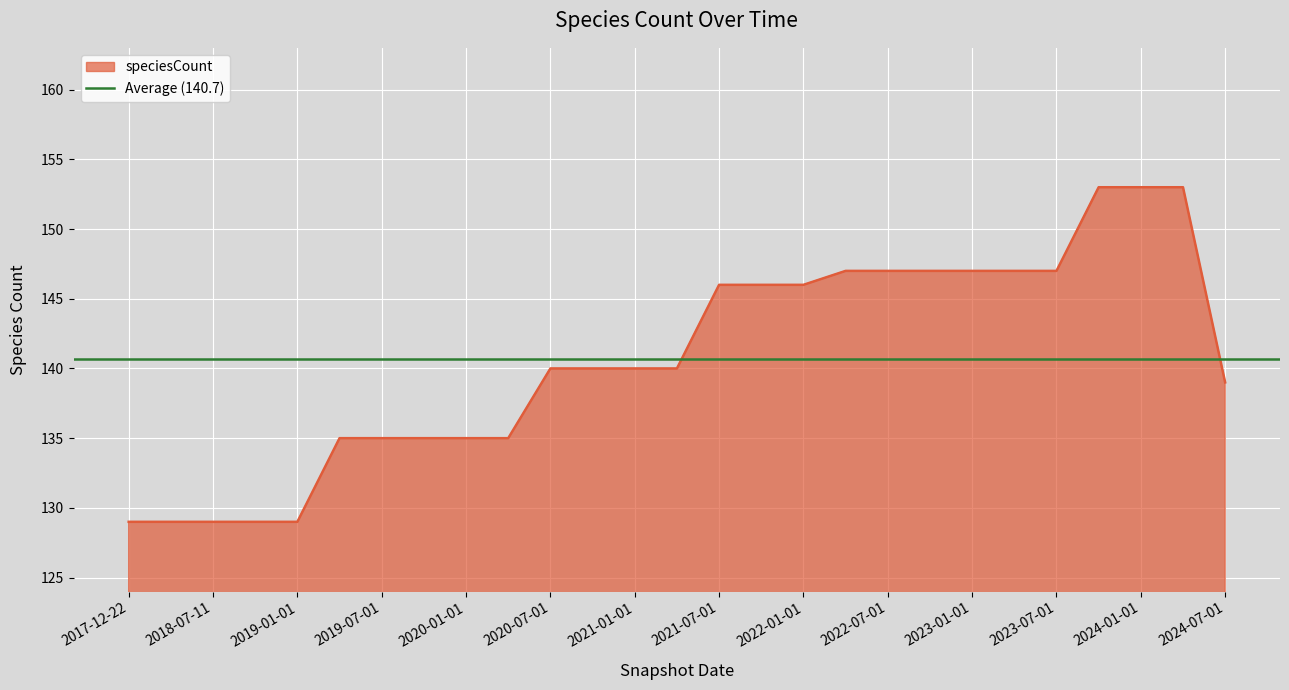

Reading left to right, transcribe all the data shown in this chart.

2017-12-22=129	2018-04-09=129	2018-07-11=129	2018-09-28=129	2019-01-01=129	2019-04-06=135	2019-07-01=135	2019-10-09=135	2020-01-01=135	2020-04-01=135	2020-07-01=140	2020-10-01=140	2021-01-01=140	2021-04-01=140	2021-07-01=146	2021-10-01=146	2022-01-01=146	2022-04-01=147	2022-07-01=147	2022-10-01=147	2023-01-01=147	2023-04-01=147	2023-07-01=147	2023-10-01=153	2024-01-01=153	2024-04-01=153	2024-07-01=139